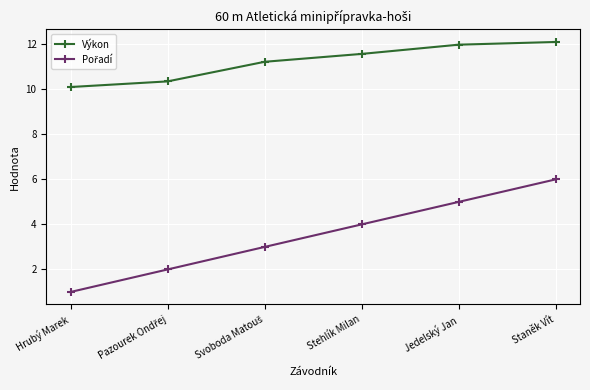

What position from the left is Stehlík Milan?

4